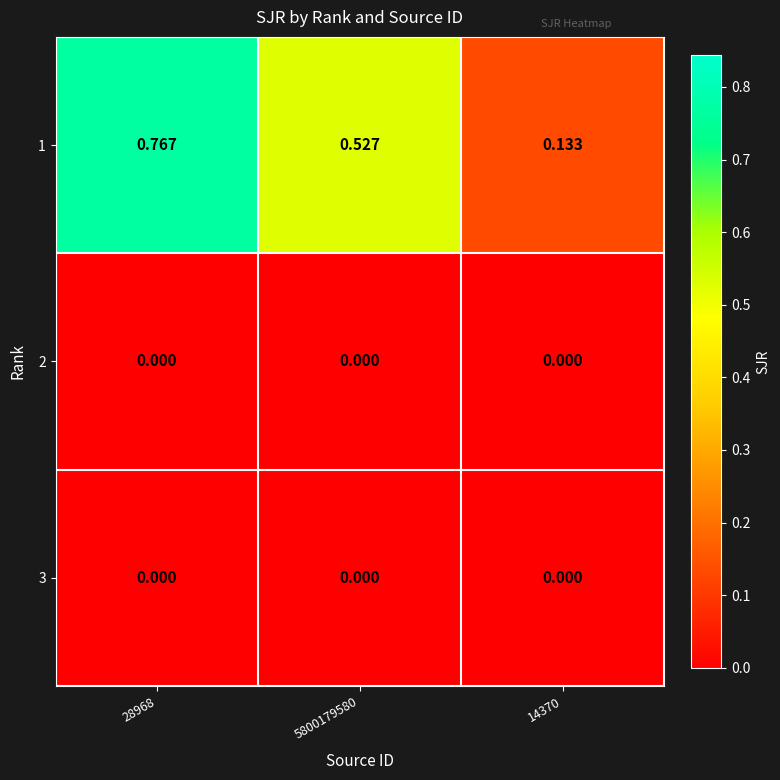

Reading right to left, list all the values displayed in this chart.

1: 14370=0.1	5800179580=0.5	28968=0.8
2: 14370=0.0	5800179580=0.0	28968=0.0
3: 14370=0.0	5800179580=0.0	28968=0.0